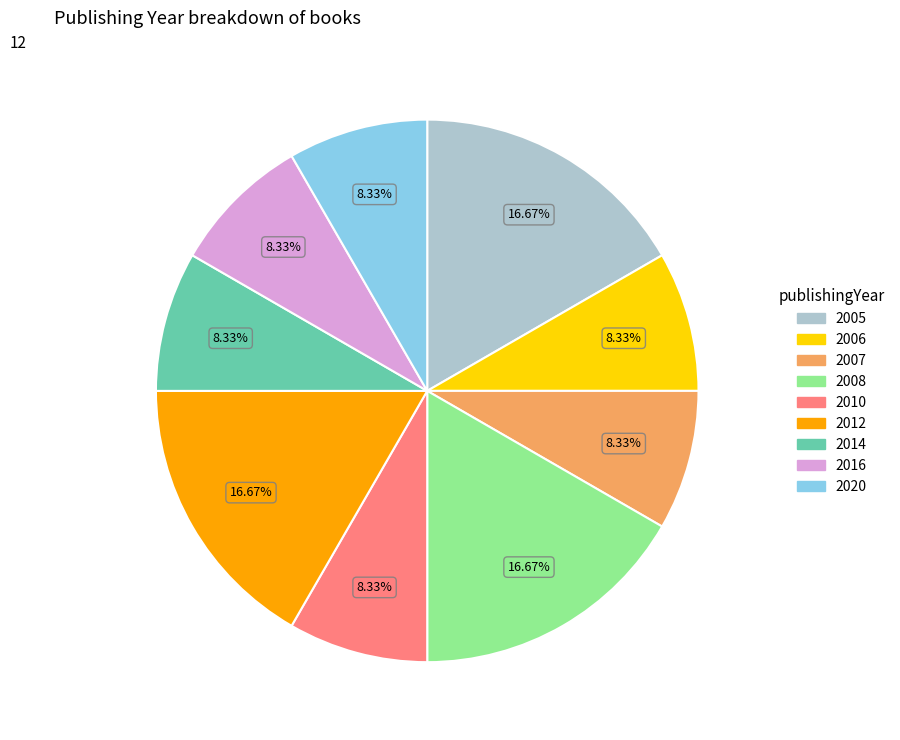

Is 2016 the majority of the pie?

No